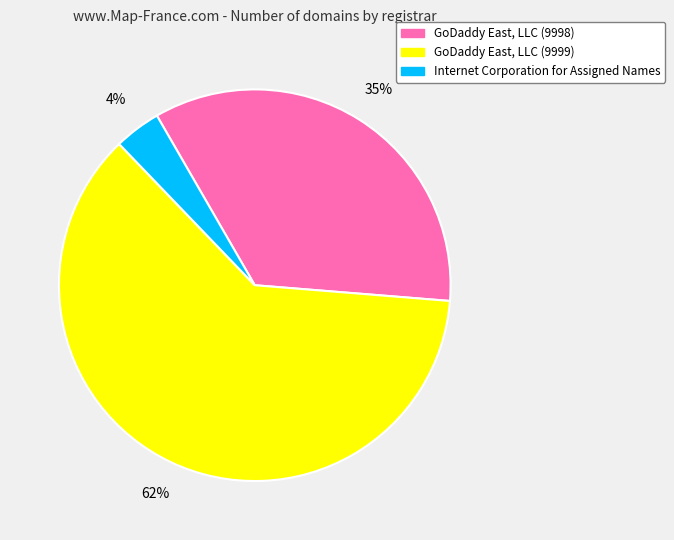

Is GoDaddy East, LLC (9998) the majority of the pie?

No